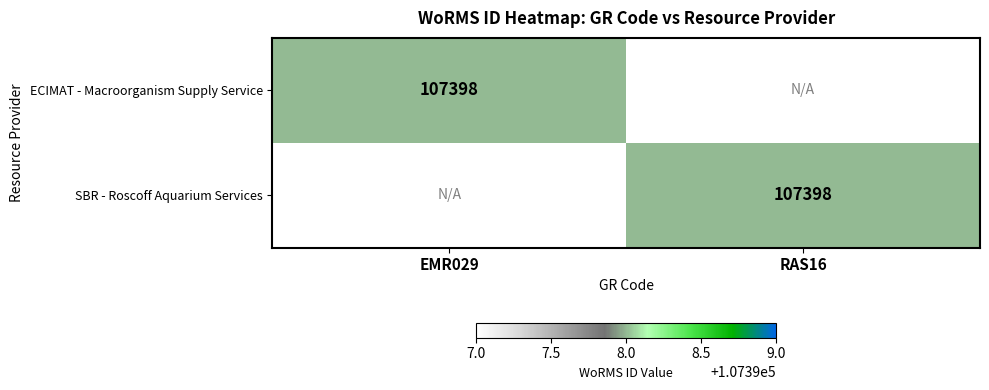

Is it true that ECIMAT - Macroorganism Supply Service equals 61551 at EMR029?

False